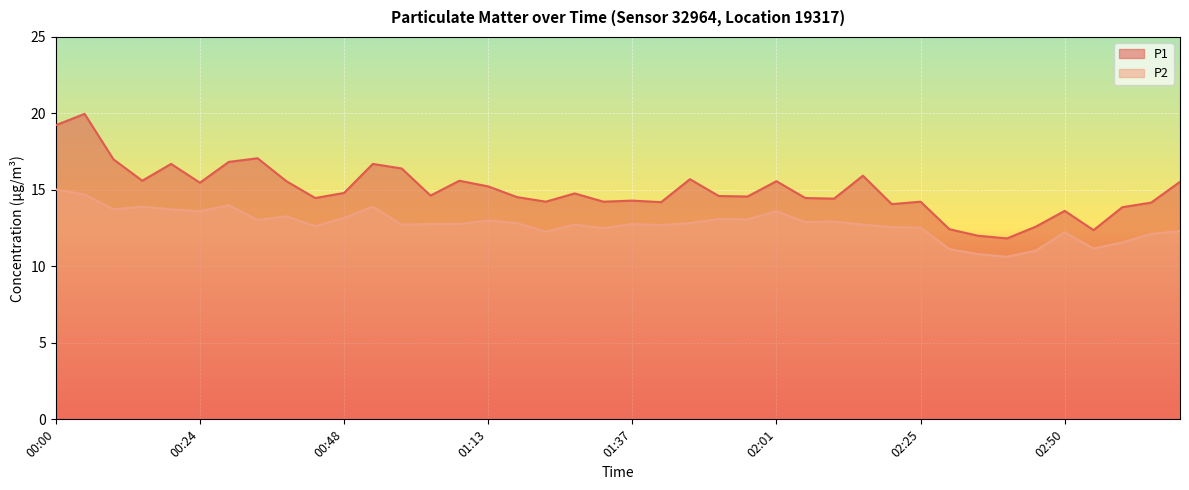

What are all the series names shown in the legend?

P1, P2